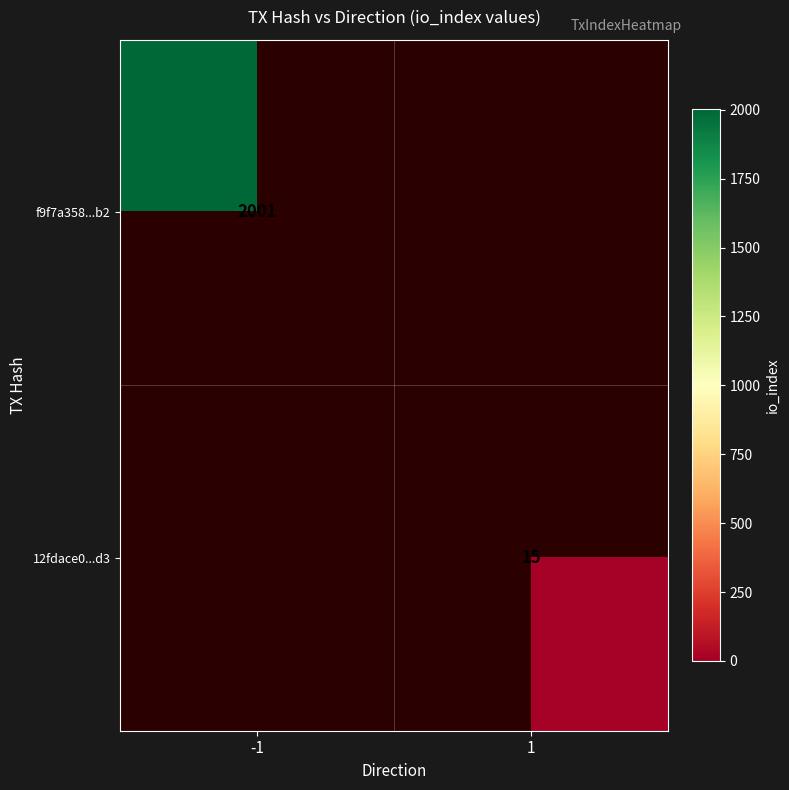

At which category does the chart reach its minimum across all series?

1